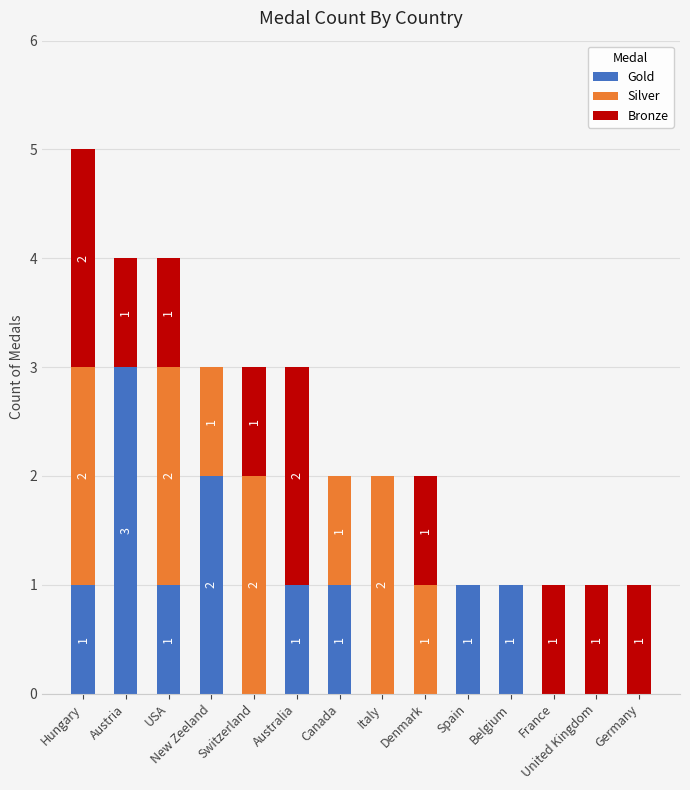

How many Gold values are between 0 and 1?

12